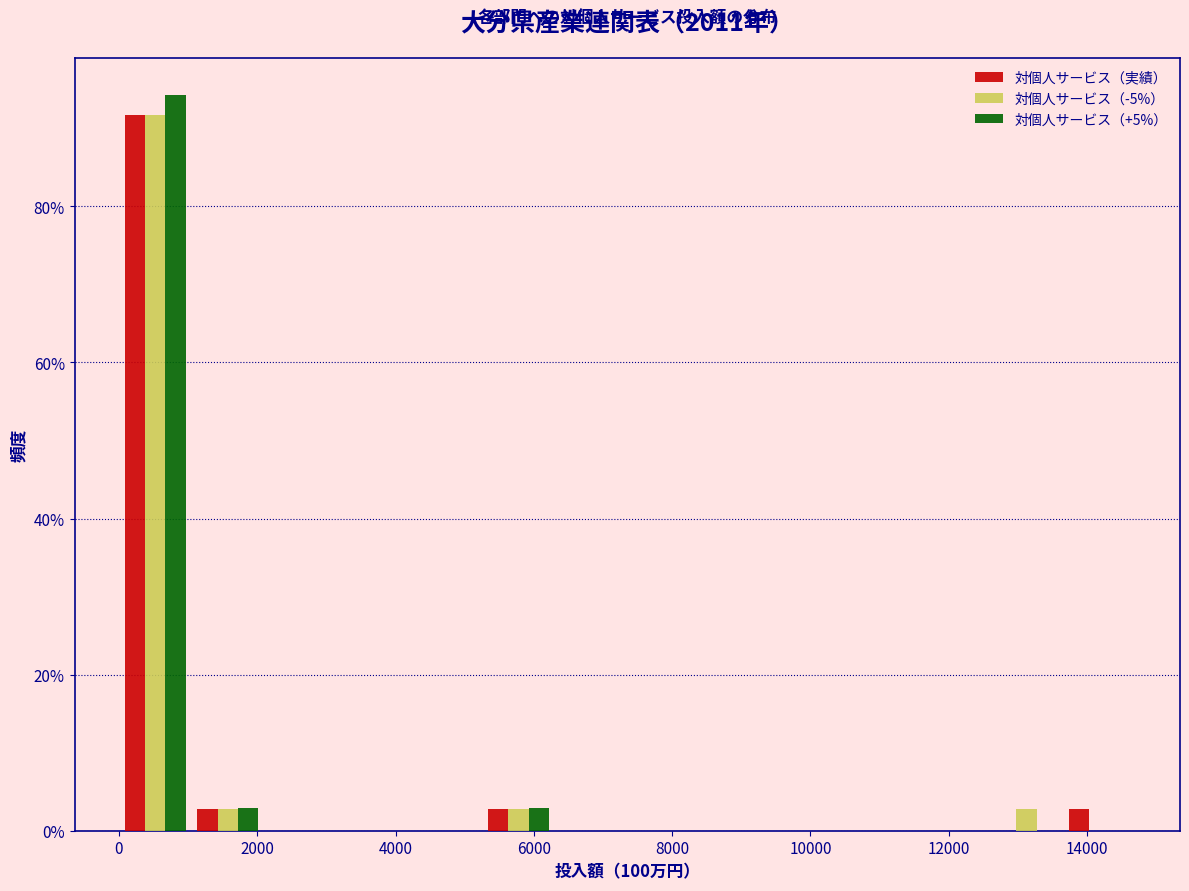

Reading left to right, transcribe this chart: for each range on the x-axis, give the height of each series' bar. Neither the bar edges nor the heights are printed on the chart, so give them approximately, as read against the axes.

0 to 1000: 対個人サービス（実績）=92	対個人サービス（-5%）=92	対個人サービス（+5%）=94
1000 to 2200: 対個人サービス（実績）=2	対個人サービス（-5%）=2	対個人サービス（+5%）=2
2200 to 3200: 対個人サービス（実績）=0	対個人サービス（-5%）=0	対個人サービス（+5%）=0
3200 to 4200: 対個人サービス（実績）=0	対個人サービス（-5%）=0	対個人サービス（+5%）=0
4200 to 5200: 対個人サービス（実績）=0	対個人サービス（-5%）=0	対個人サービス（+5%）=0
5200 to 6400: 対個人サービス（実績）=2	対個人サービス（-5%）=2	対個人サービス（+5%）=2
6400 to 7400: 対個人サービス（実績）=0	対個人サービス（-5%）=0	対個人サービス（+5%）=0
7400 to 8400: 対個人サービス（実績）=0	対個人サービス（-5%）=0	対個人サービス（+5%）=0
8400 to 9400: 対個人サービス（実績）=0	対個人サービス（-5%）=0	対個人サービス（+5%）=0
9400 to 10600: 対個人サービス（実績）=0	対個人サービス（-5%）=0	対個人サービス（+5%）=0
10600 to 11600: 対個人サービス（実績）=0	対個人サービス（-5%）=0	対個人サービス（+5%）=0
11600 to 12600: 対個人サービス（実績）=0	対個人サービス（-5%）=0	対個人サービス（+5%）=0
12600 to 13600: 対個人サービス（実績）=0	対個人サービス（-5%）=2	対個人サービス（+5%）=0
13600 to 14800: 対個人サービス（実績）=2	対個人サービス（-5%）=0	対個人サービス（+5%）=0